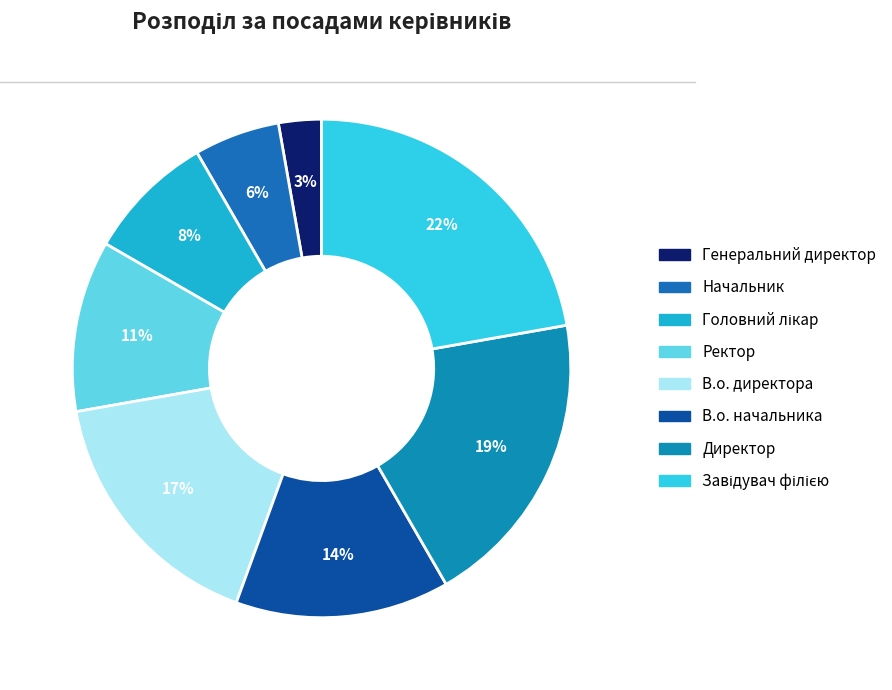

Which category has the smallest portion of the pie?

Генеральний директор